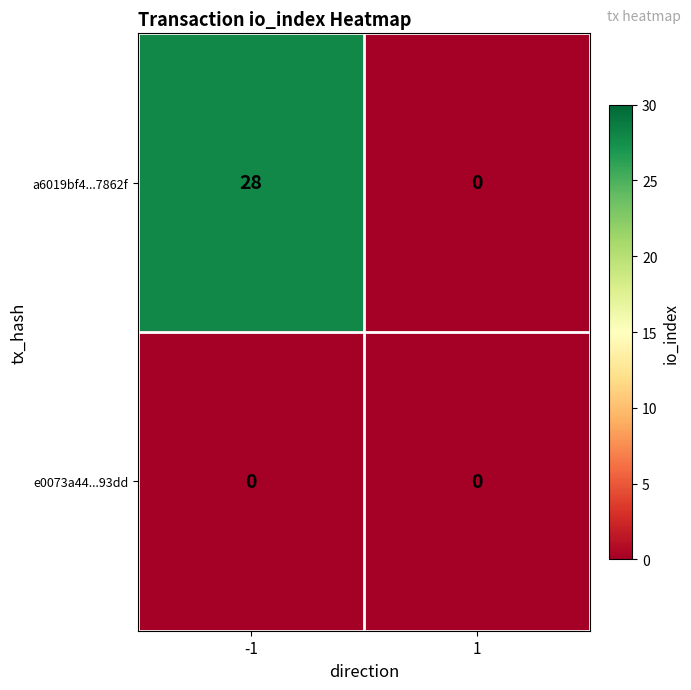

Reading left to right, list all the values displayed in this chart.

a6019bf4...7862f: 28	0
e0073a44...93dd: 0	0